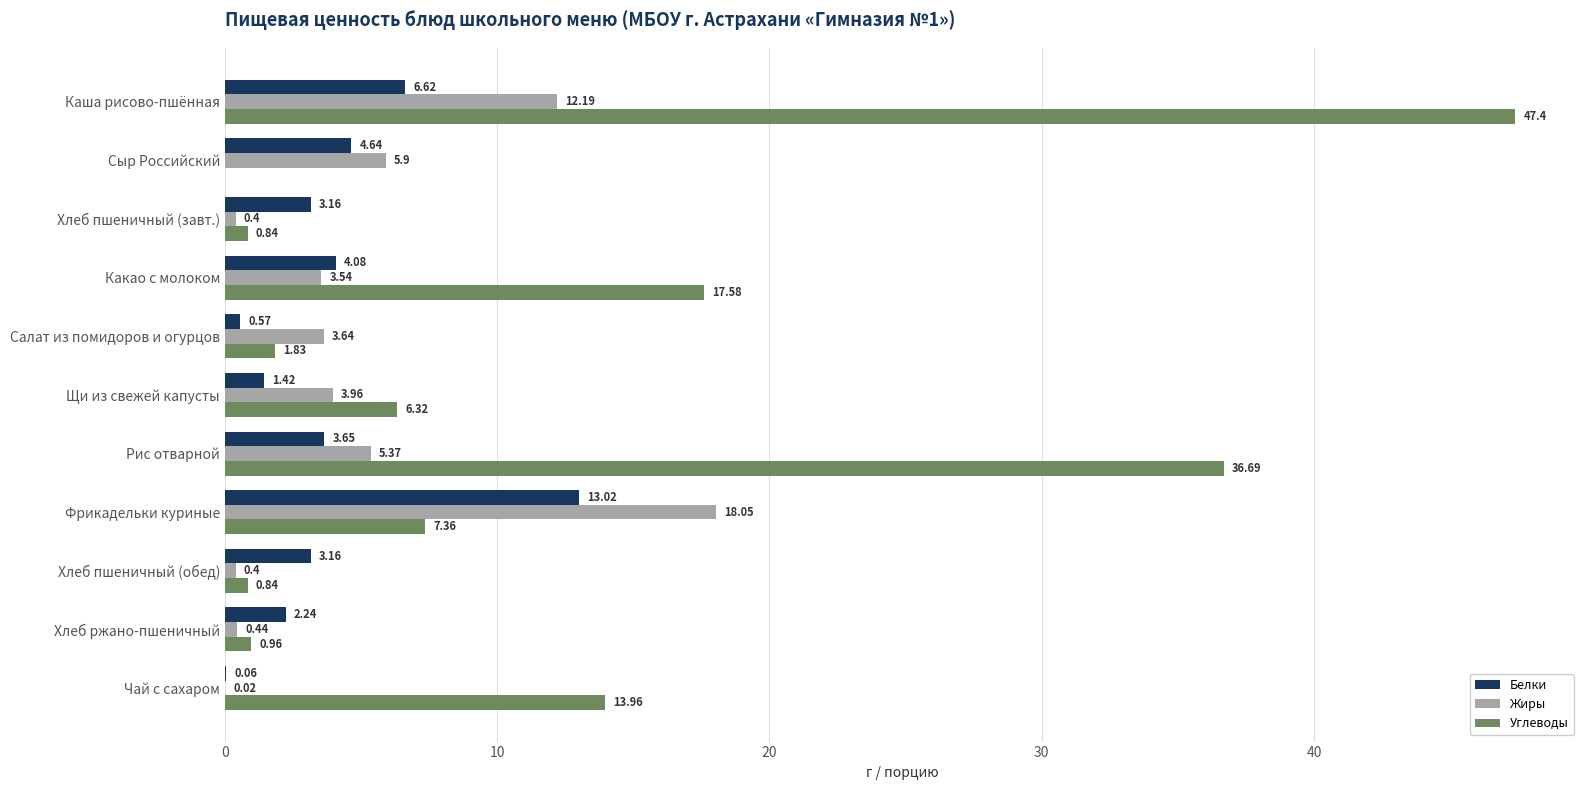

At which label does Углеводы reach its peak?

Каша рисово-пшённая